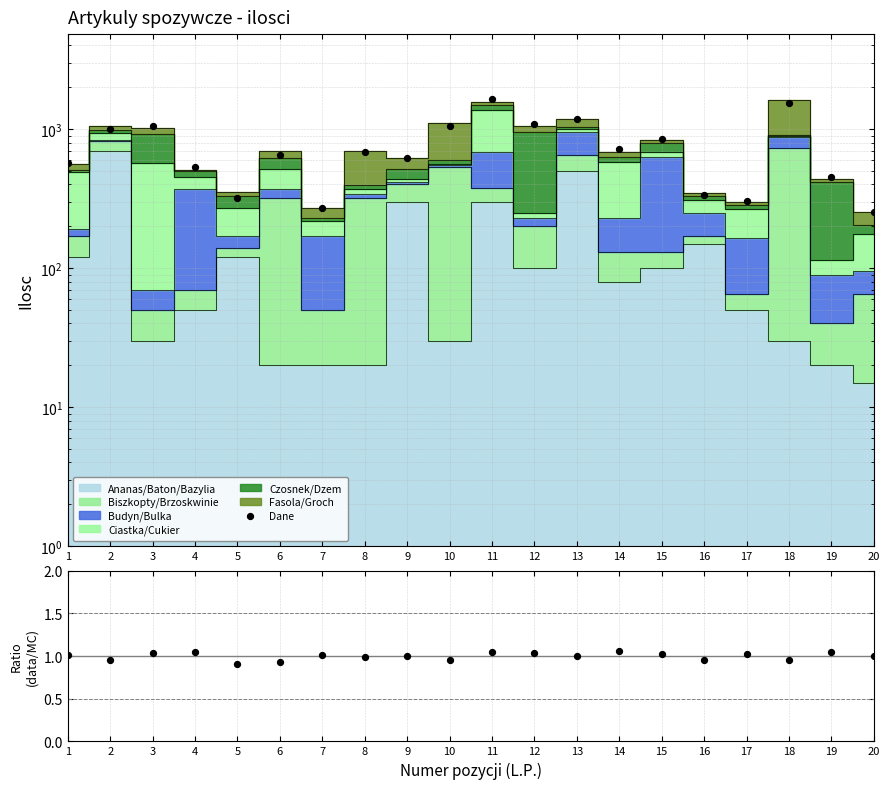

Is the value of Dane at 2 greater than the value of Ratio at 12?

Yes